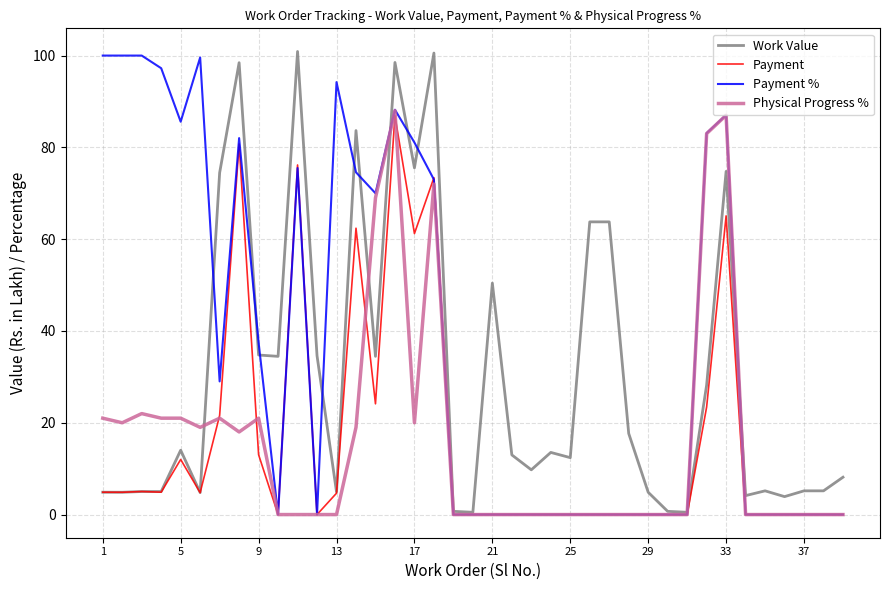

What are all the series names shown in the legend?

Work Value, Payment, Payment %, Physical Progress %